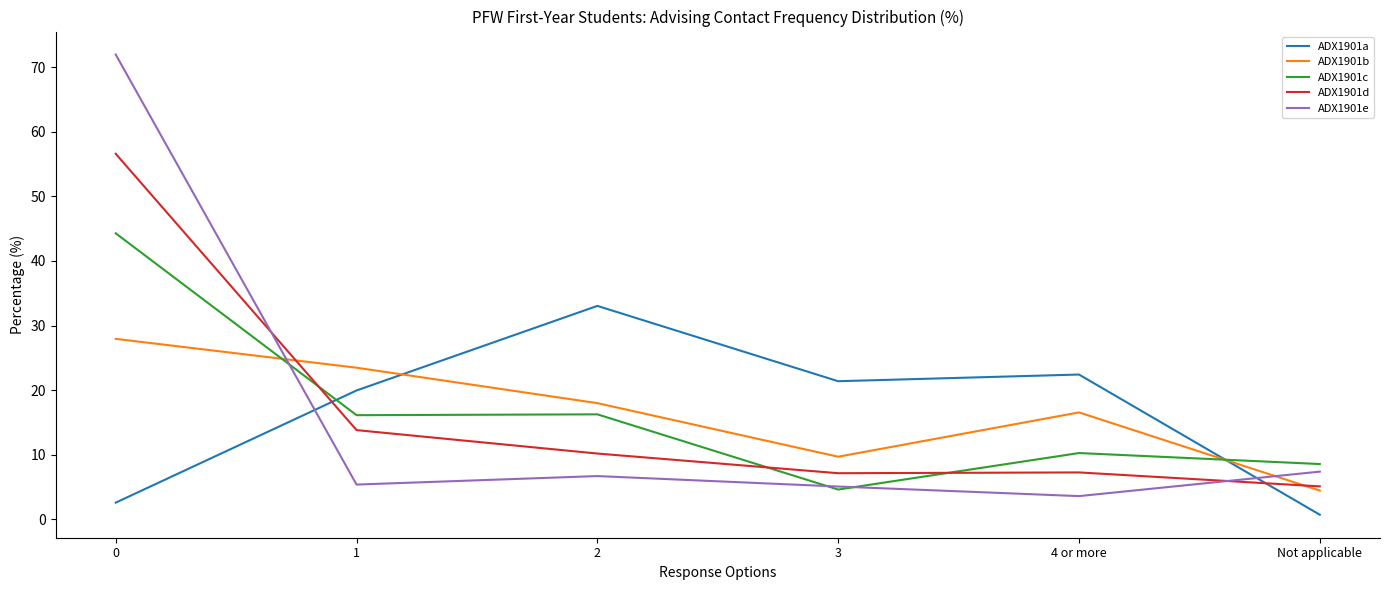

How many times do ADX1901d and ADX1901c cross each other?

3